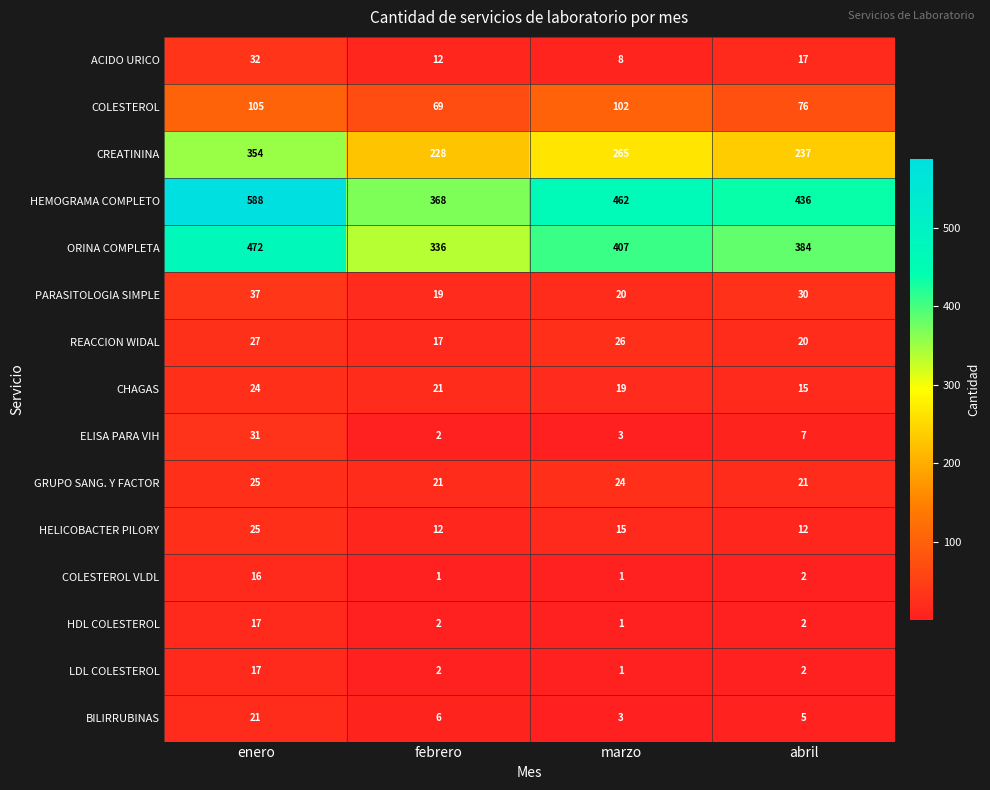

Count the REACCION WIDAL values in the range 20 to 27.

3